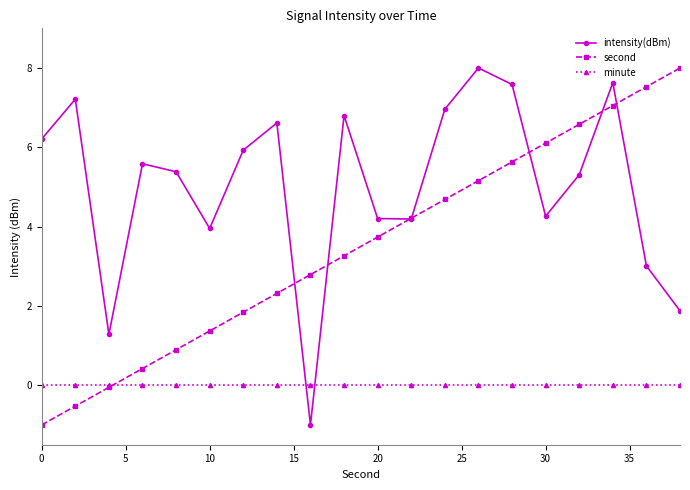

True or false: intensity(dBm) has more than 1 points higher than both neighbors.

True